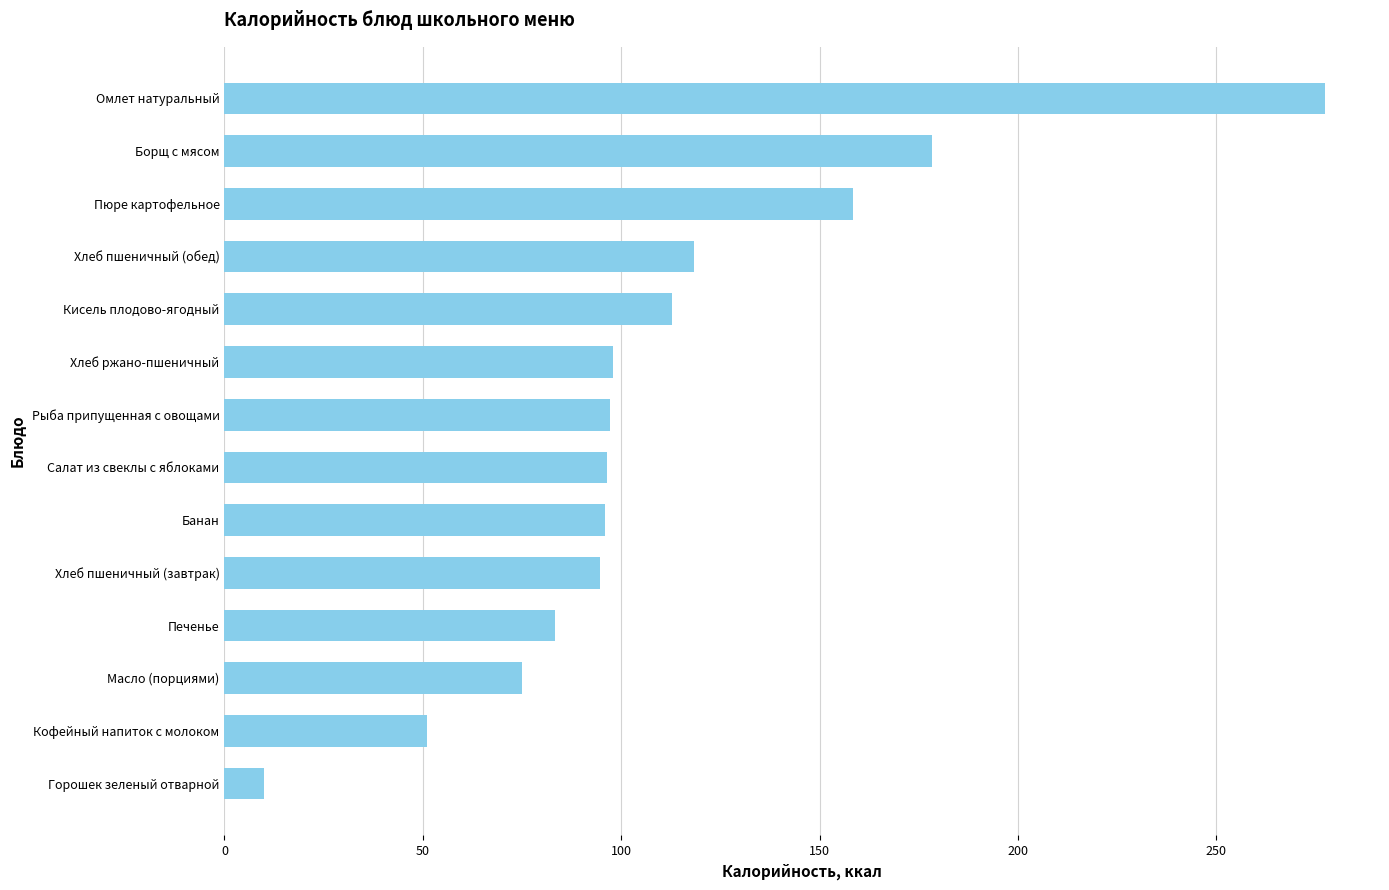

What is the change in value from Горошек зеленый отварной to Хлеб пшеничный (завтрак)?

+84.7